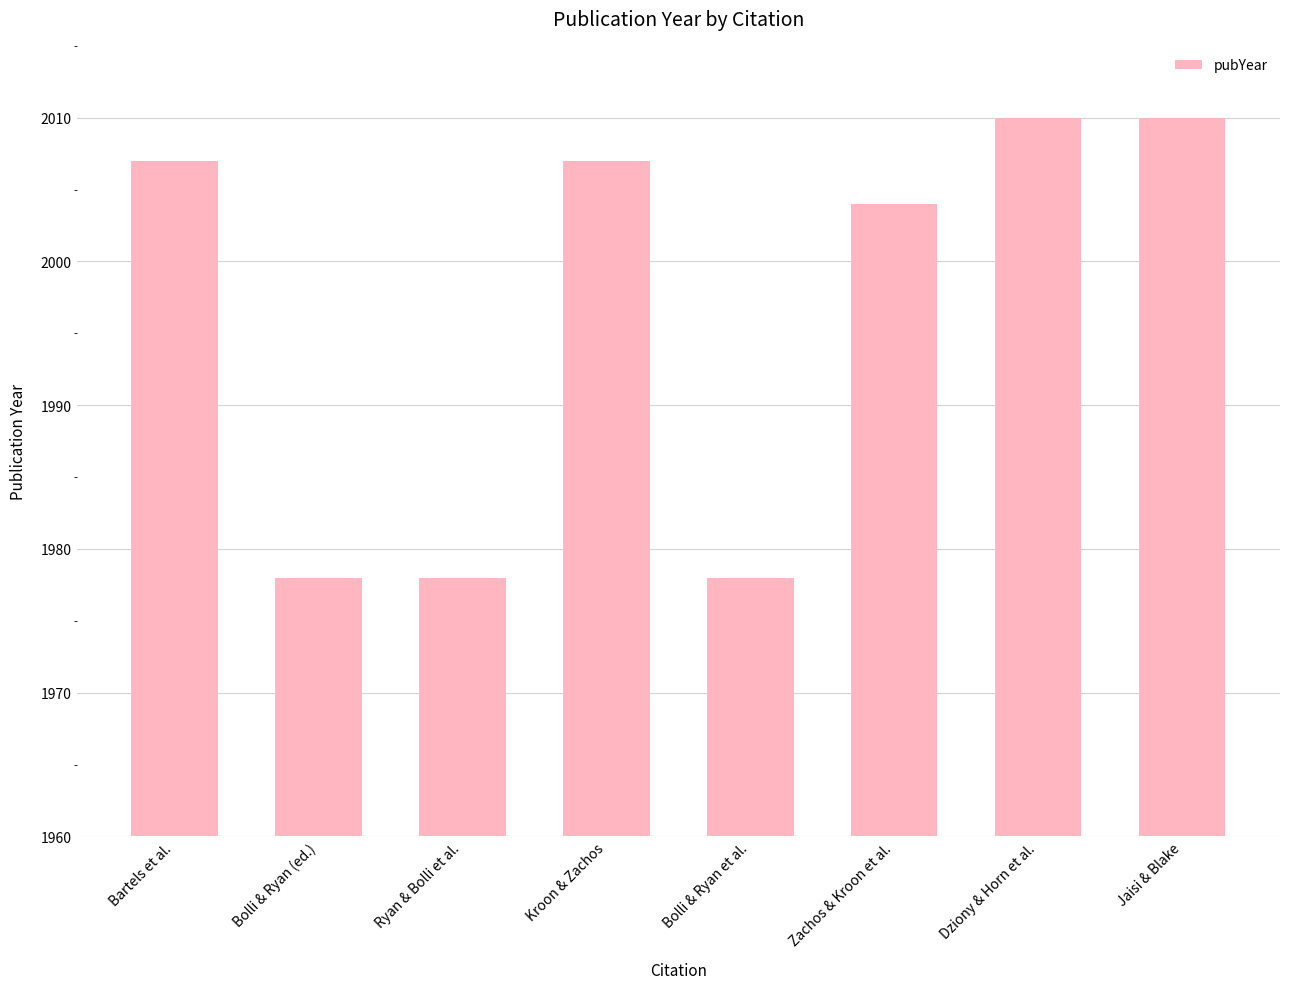

What is the value of the 4th bar from the left?

2007